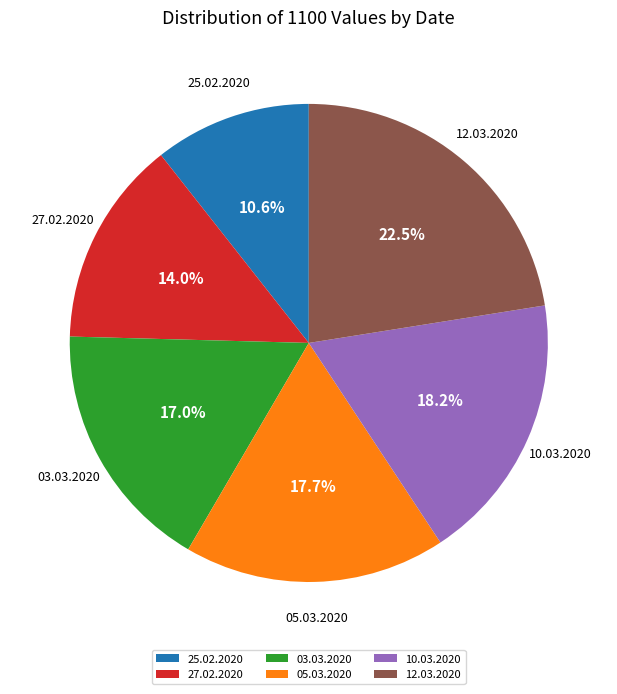

What percentage do 05.03.2020 and 27.02.2020 together represent?

31.7%